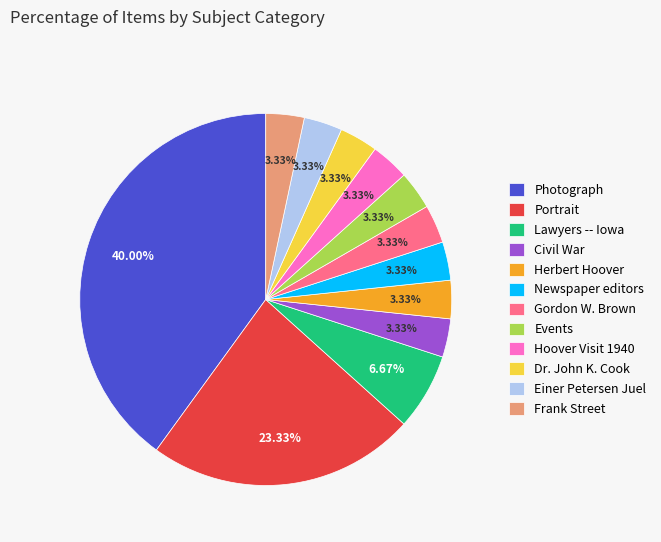

To the nearest percent, what is the difference between the largest and smallest slice percentages?

37%